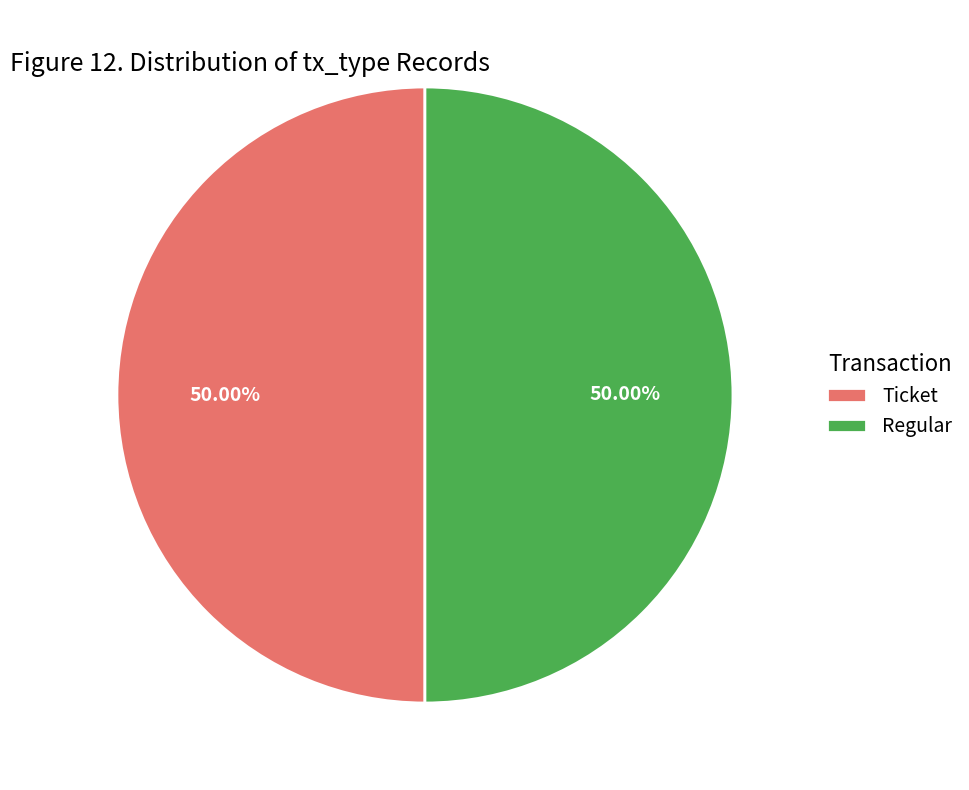

How many segments does this pie chart have?

2